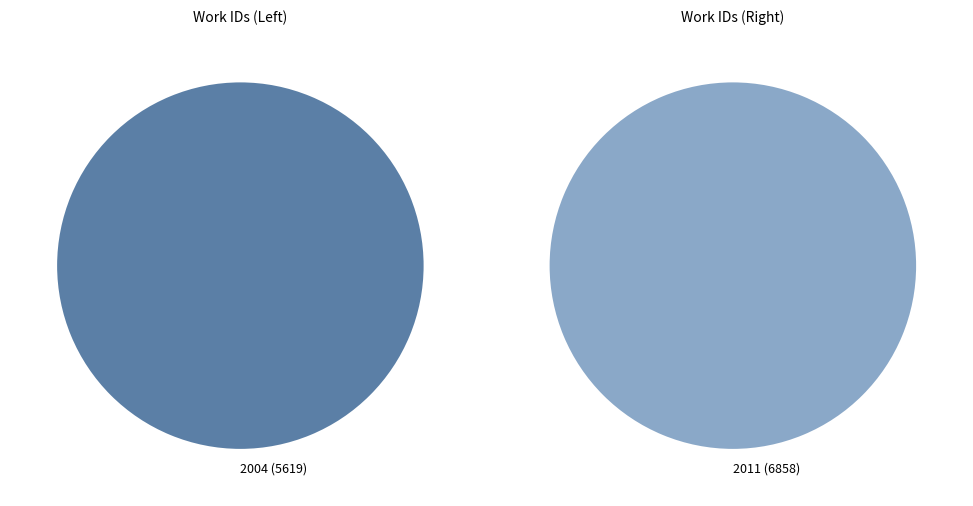

Which has a higher value, 2004 (5619) or 2011 (6858)?

2011 (6858)